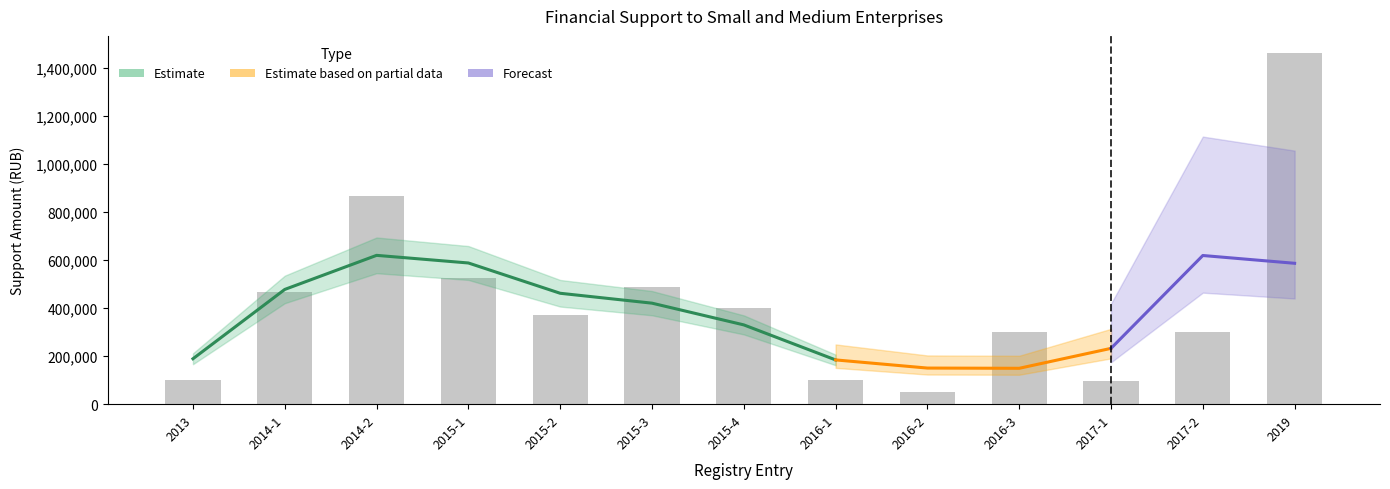

Reading left to right, what are all the values shown in this chart?

2013=100000.0	2014-1=466200.0	2014-2=865000.0	2015-1=525252.5	2015-2=371070.0	2015-3=487000.0	2015-4=401798.7	2016-1=100000.0	2016-2=50000.0	2016-3=300000.0	2017-1=97155.0	2017-2=298710.0	2019=1458700.0